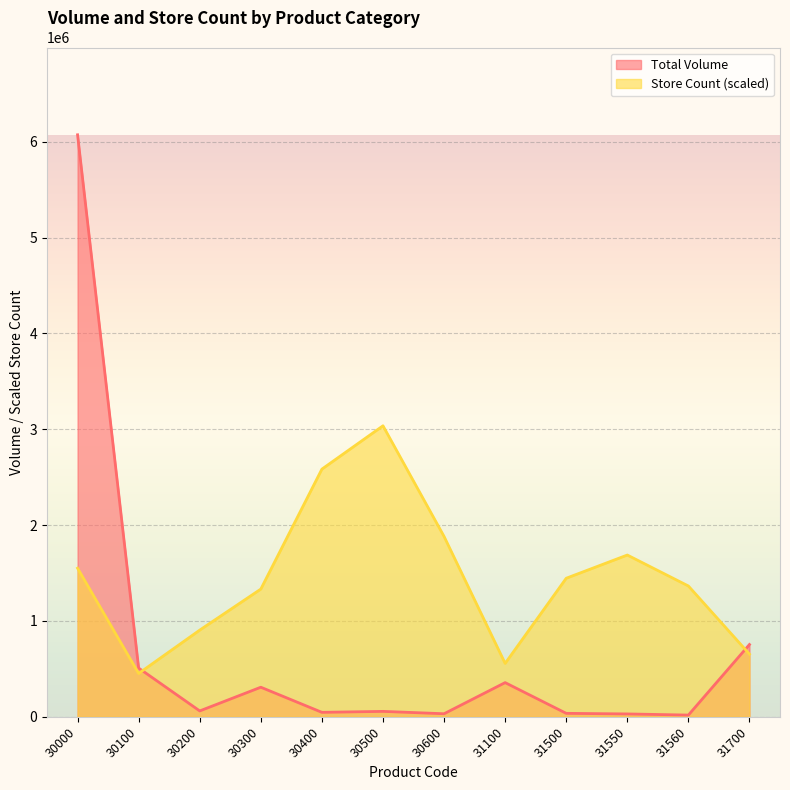

At which category is the sum across all series the highest?

30000